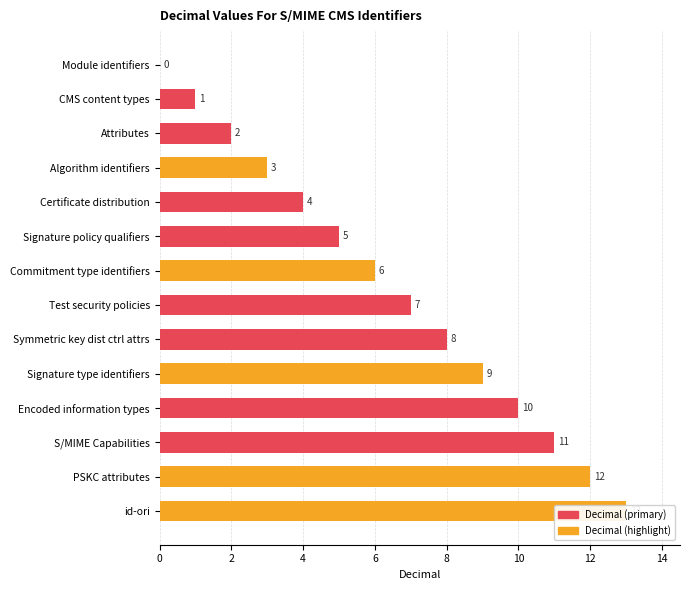

How many data points are less than 7?

7